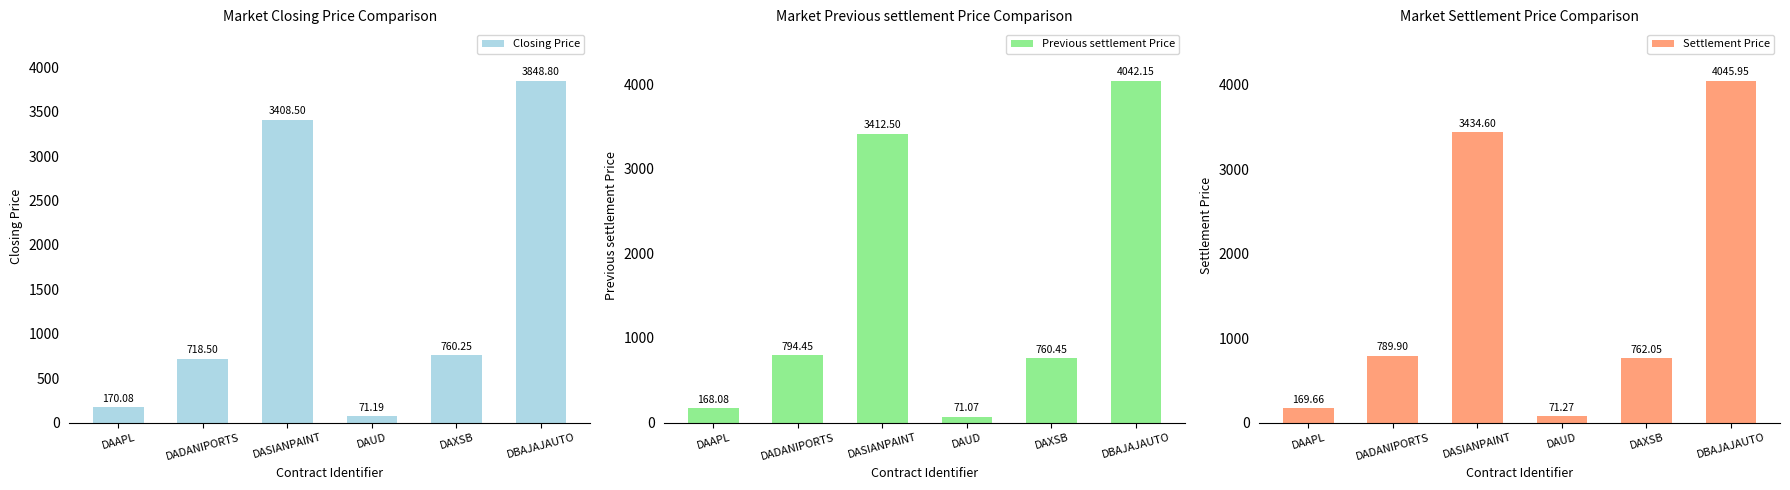

At DADANIPORTS, list the series in order from smallest to largest.

Closing Price, Settlement Price, Previous settlement Price